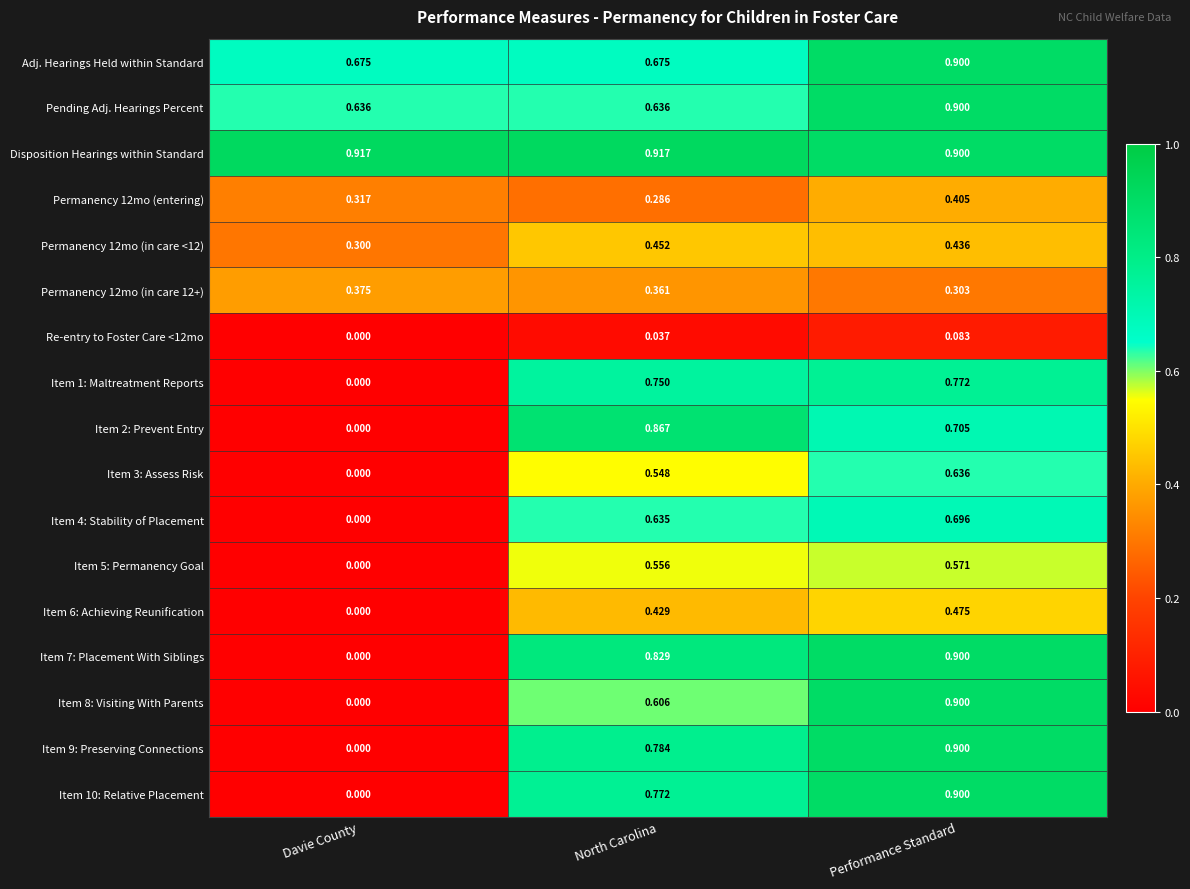

Is the value of Permanency 12mo (in care 12+) at Performance Standard greater than the value of Disposition Hearings within Standard at Performance Standard?

No